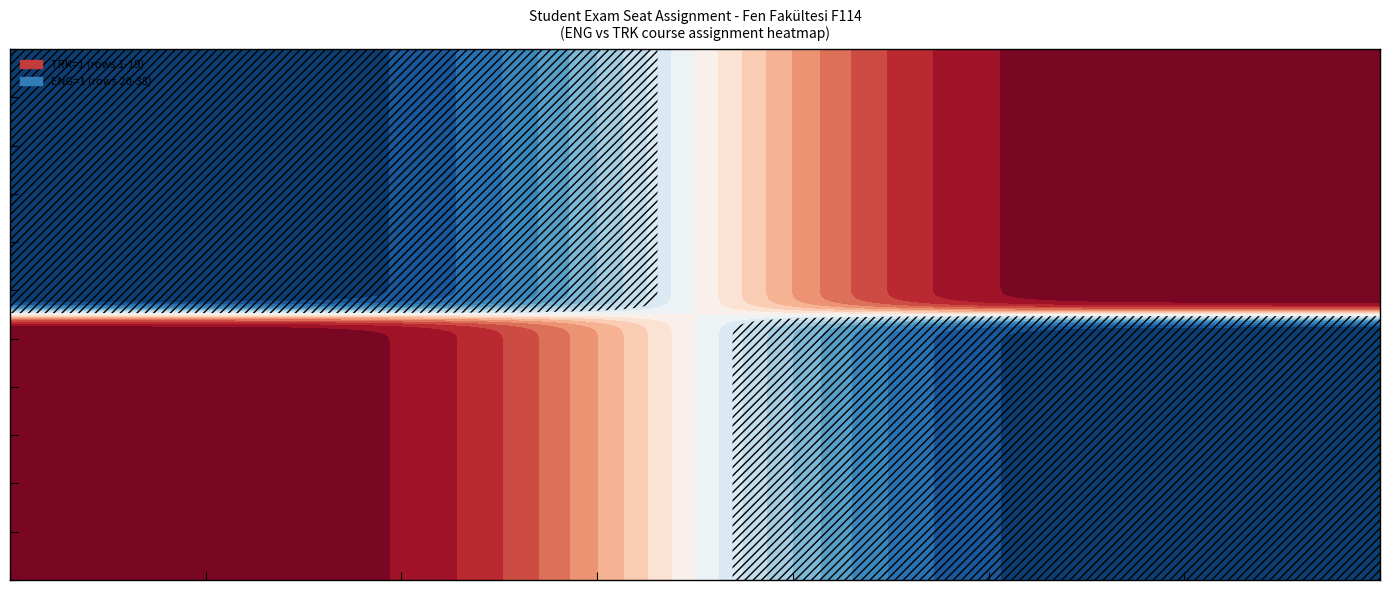

How many distinct data groups are displayed?

2